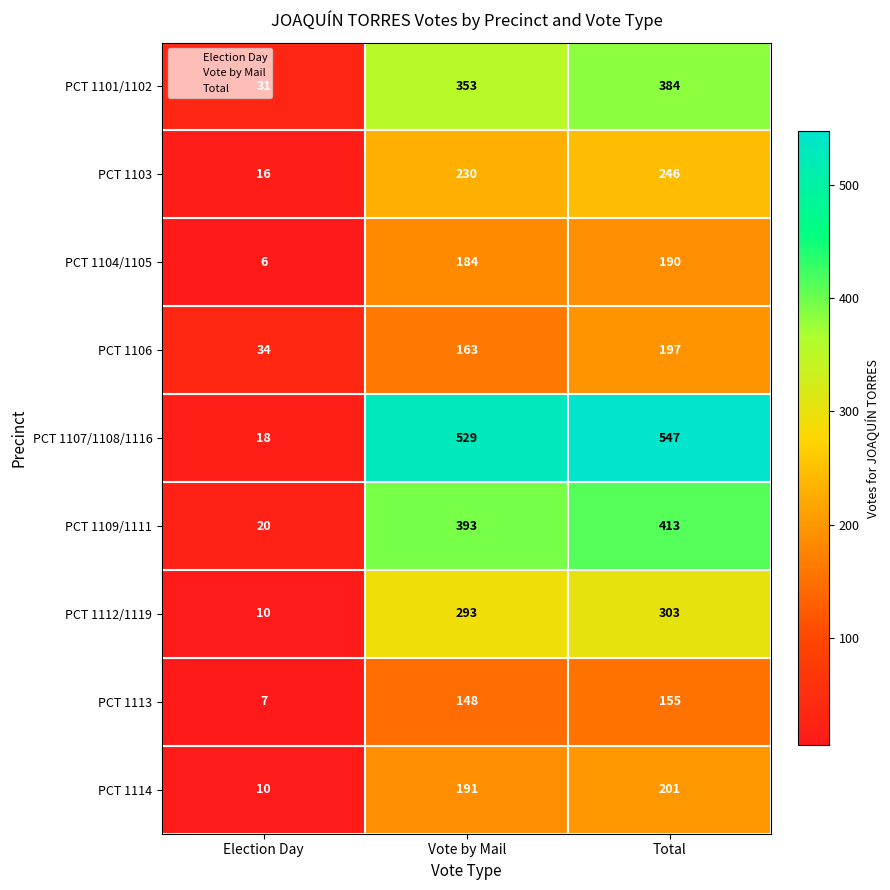

List the labels in order of PCT 1109/1111 value, smallest first.

Election Day, Vote by Mail, Total